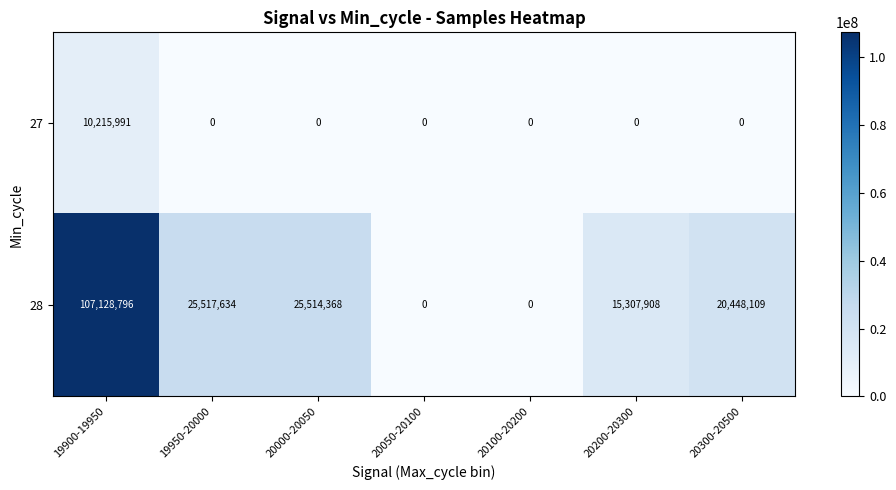

Rank the series by their average value, from highest to lowest.

28, 27